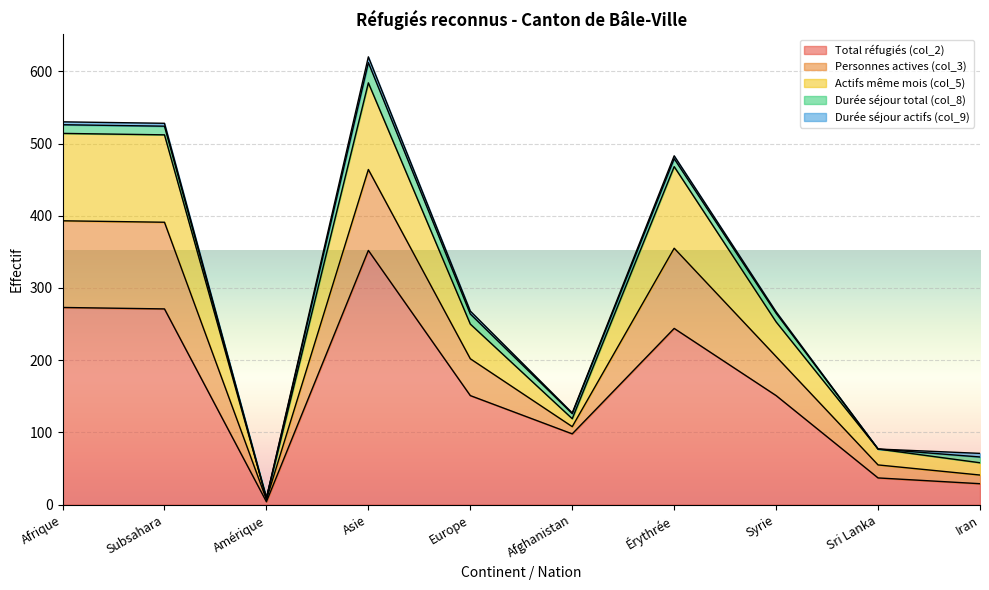

Does the chart display data point markers on the line(s)?

No